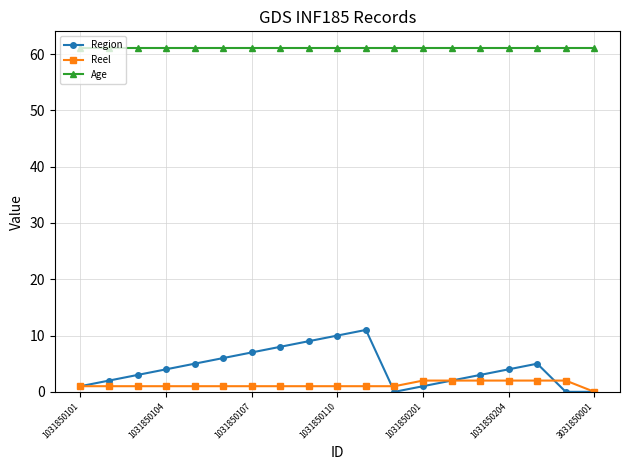

Does the chart display data point markers on the line(s)?

Yes